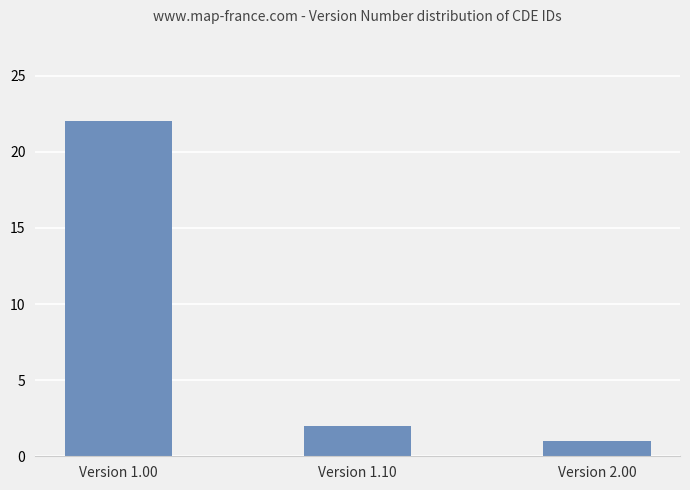

What position from the left is Version 1.00?

1